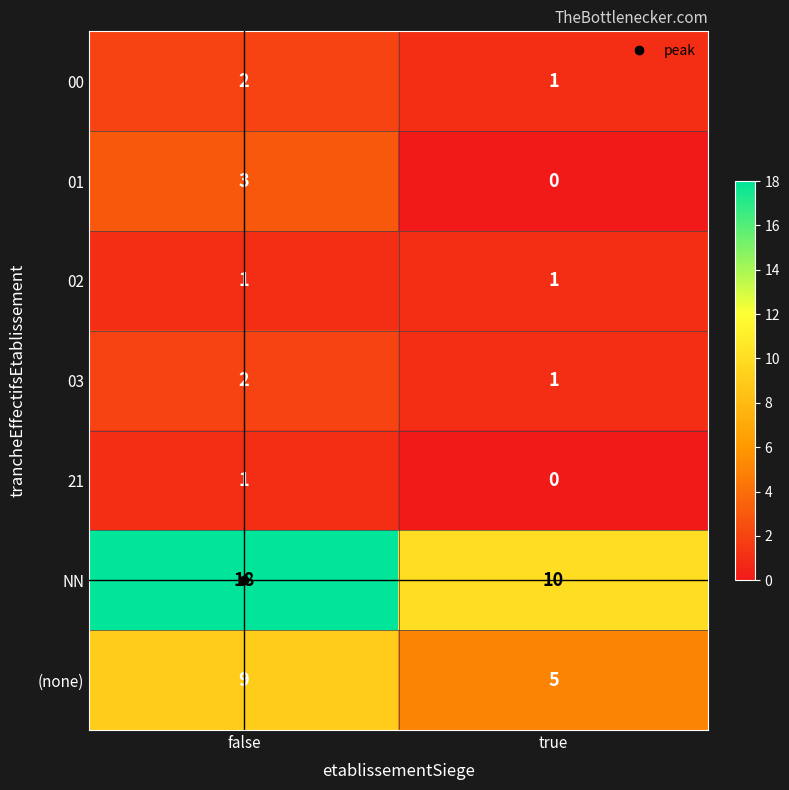

Which series has the widest spread of values?

NN